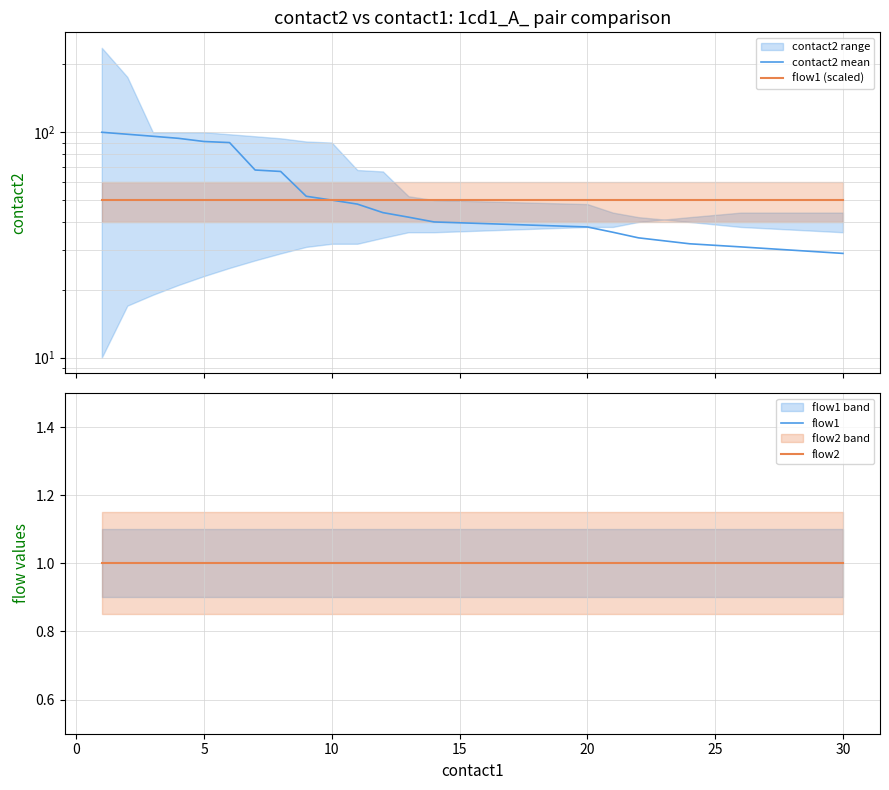

True or false: flow2 and flow1 cross at least once.

False